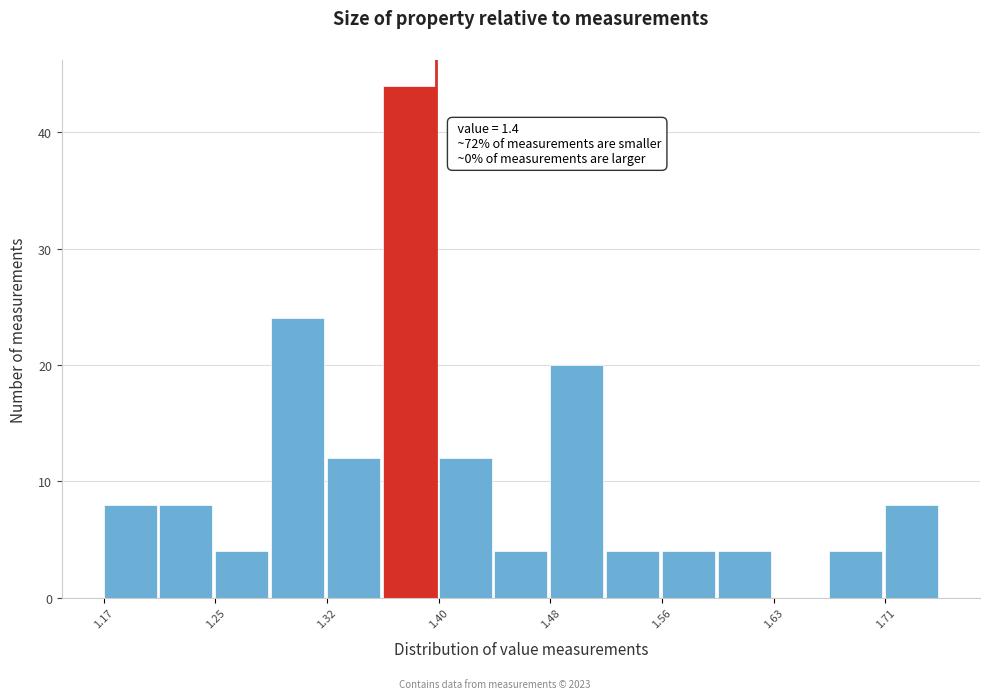

Read against the x-axis, roughly where is the centre of the tallest bar?

1.38